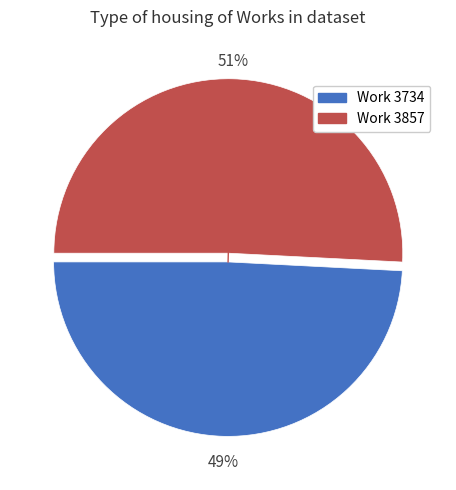

Is there a majority slice in this chart?

Yes